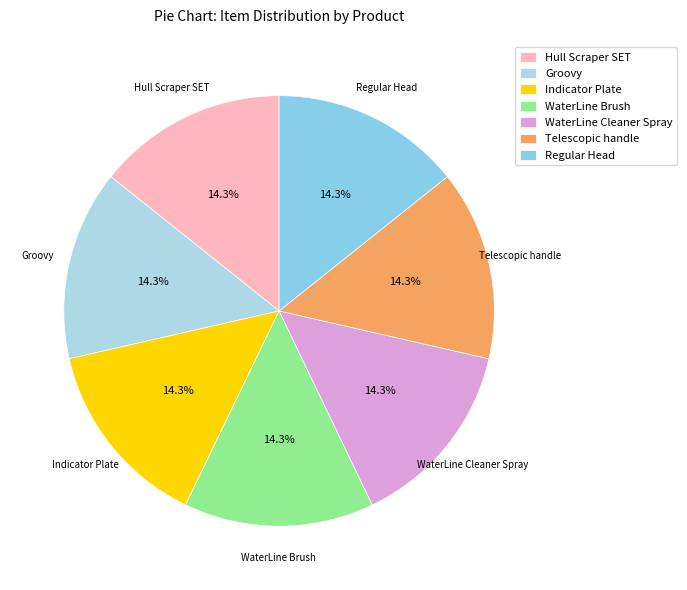

What is the ratio of the value at Indicator Plate to the value at WaterLine Brush?

1.0